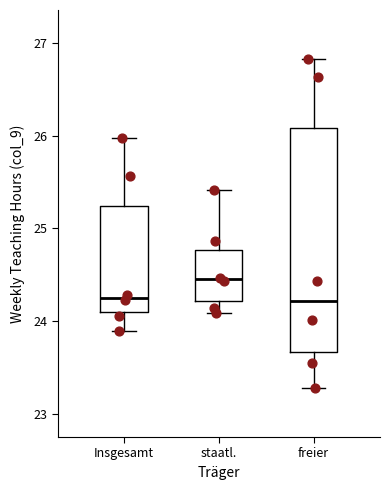

Reading left to right, read every box against the y-axis: the position of its median line, the range the box covers, and the ends of its whiskers. The values are not printed on the chart, so give them approximately, as read against the axis.

Insgesamt: median 24.3, box 24.1 to 25.2, whiskers 23.9 to 26.0
staatl.: median 24.5, box 24.2 to 24.8, whiskers 24.1 to 25.4
freier: median 24.2, box 23.7 to 26.1, whiskers 23.3 to 26.8